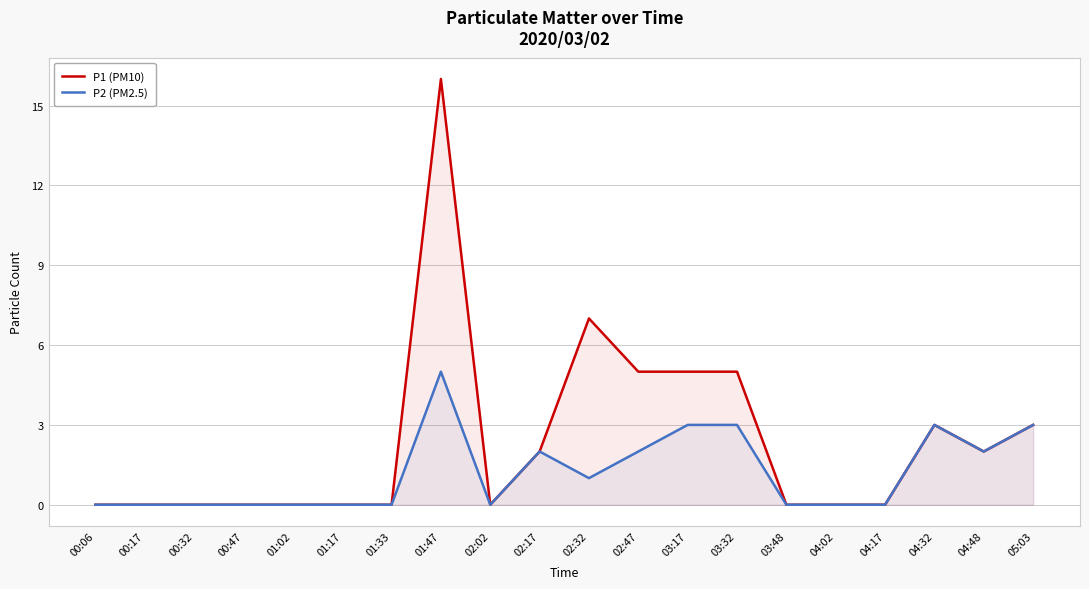

List the labels in order of P2 (PM2.5) value, largest first.

01:47, 03:17, 03:32, 04:32, 05:03, 02:17, 02:47, 04:48, 02:32, 00:06, 00:17, 00:32, 00:47, 01:02, 01:17, 01:33, 02:02, 03:48, 04:02, 04:17